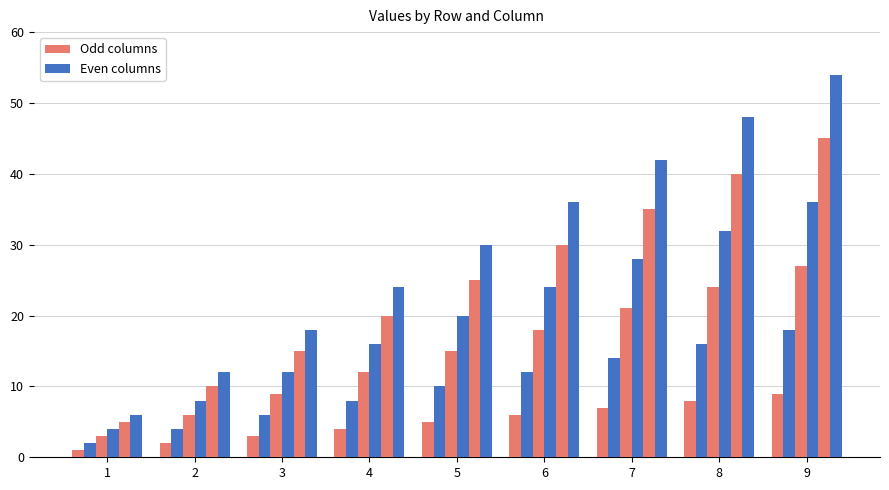

How many series are shown in this chart?

6